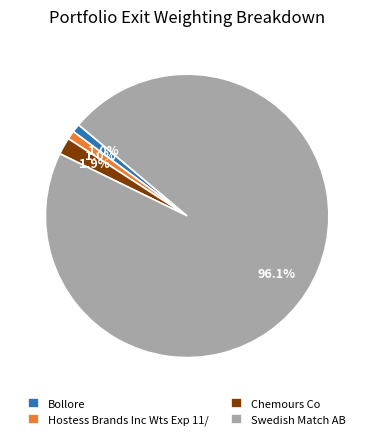

What is the largest slice in the pie chart?

Swedish Match AB